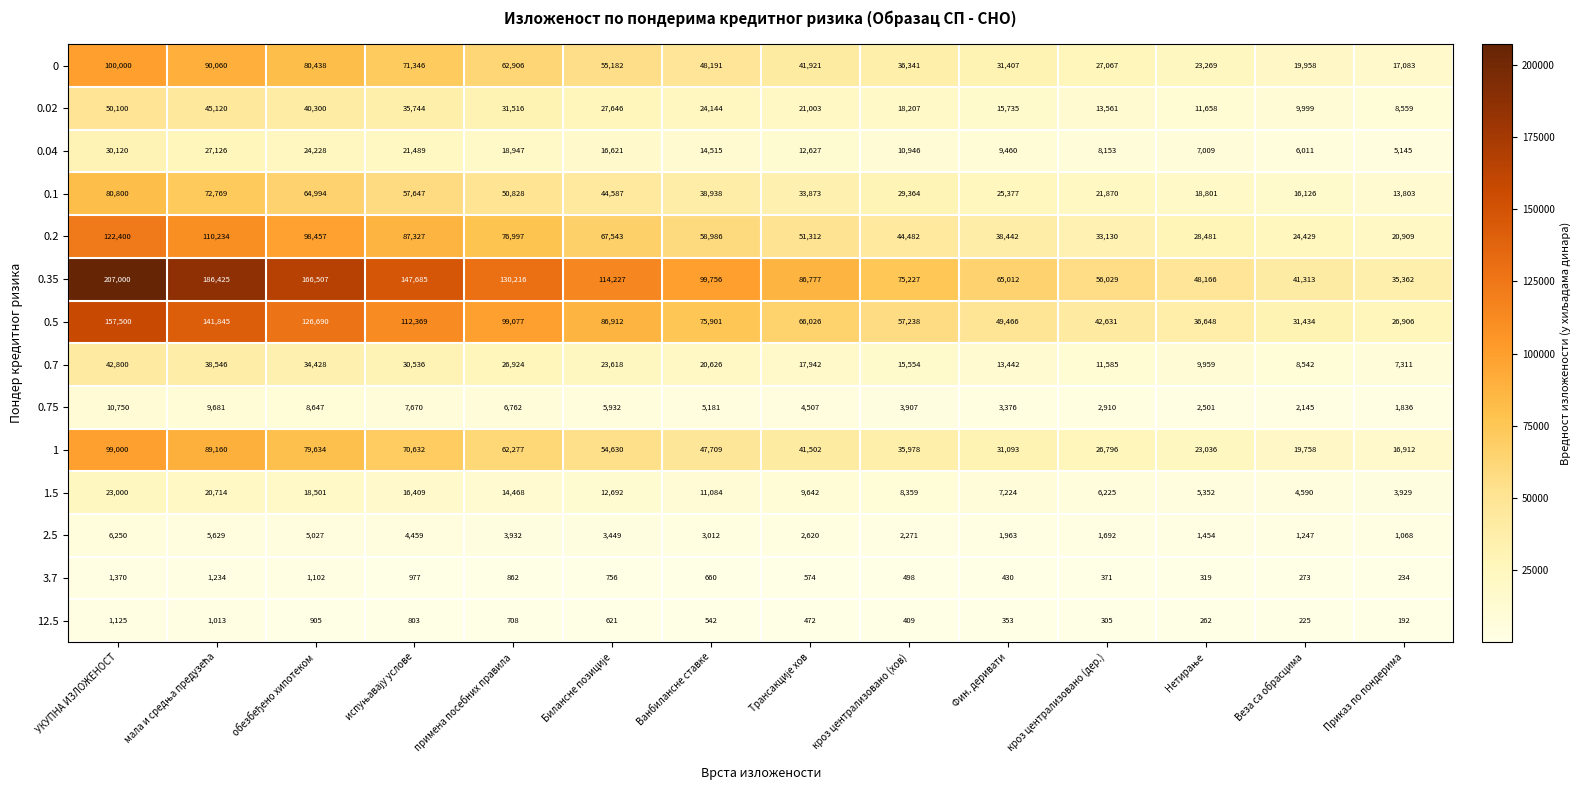

Where does the 0.5 series first go above 75901?

УКУПНА ИЗЛОЖЕНОСТ